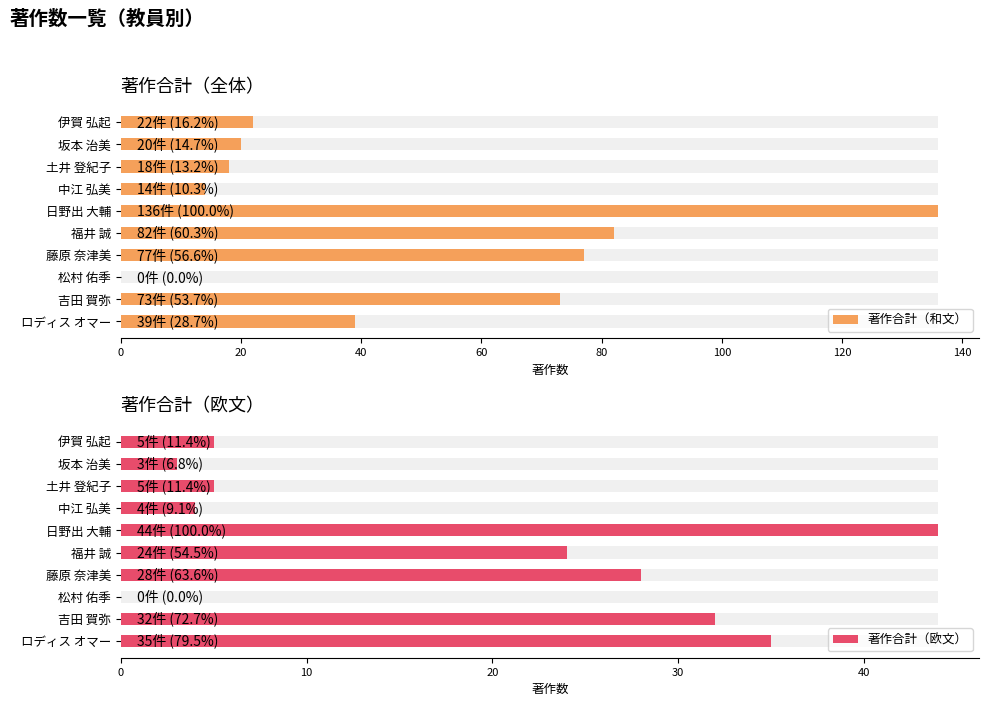

What is the difference between the maximum and minimum values in the 著作合計（和文） series?

136